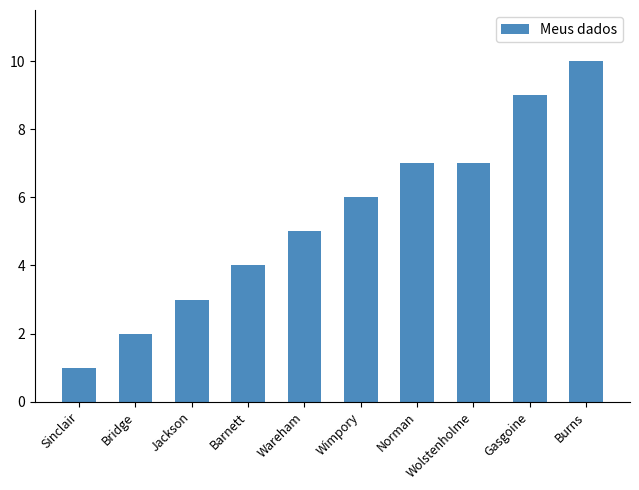

Does the chart contain any negative values?

No